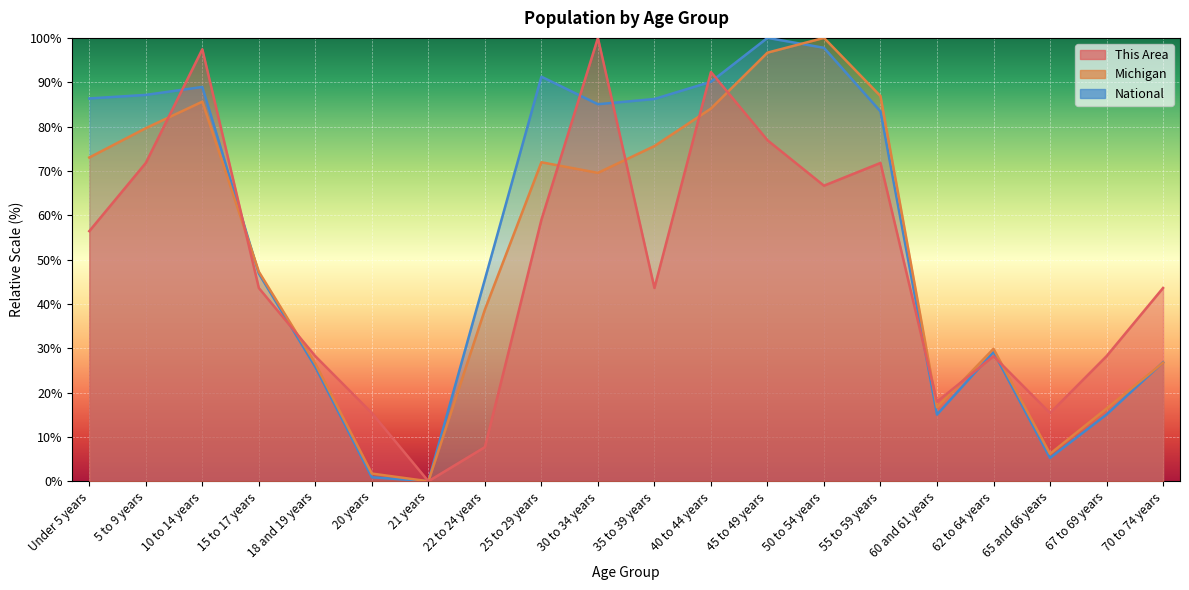

List the labels in order of This Area value, smallest first.

21 years, 22 to 24 years, 20 years, 65 and 66 years, 60 and 61 years, 18 and 19 years, 62 to 64 years, 67 to 69 years, 15 to 17 years, 35 to 39 years, 70 to 74 years, Under 5 years, 25 to 29 years, 50 to 54 years, 5 to 9 years, 55 to 59 years, 45 to 49 years, 40 to 44 years, 10 to 14 years, 30 to 34 years